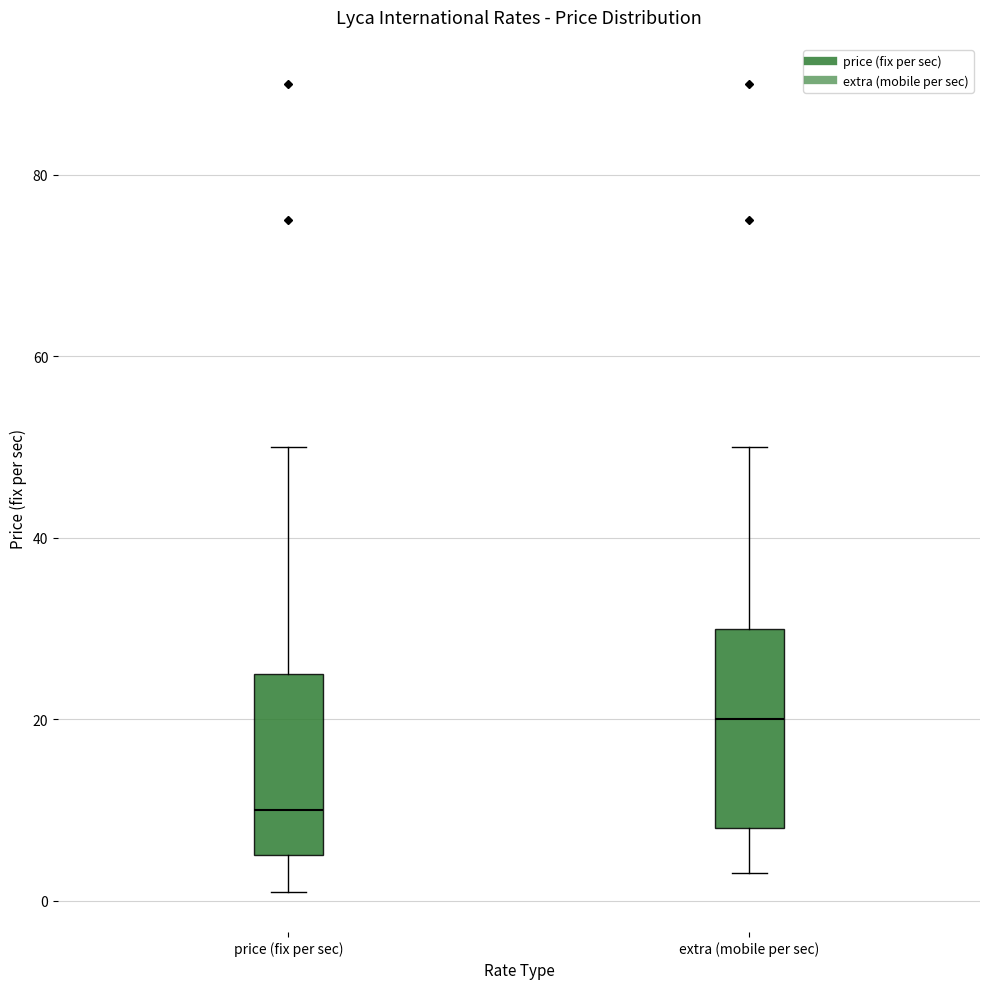

Comparing the boxes themselves (not the whiskers), which one is the tallest?

extra (mobile per sec)